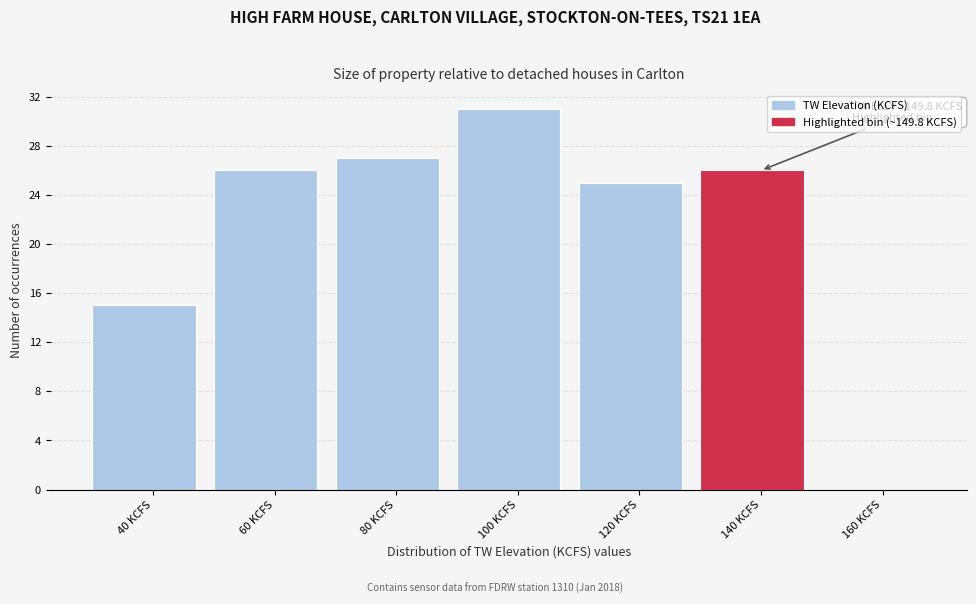

Reading left to right, list all the values displayed in this chart.

40 KCFS=15	60 KCFS=26	80 KCFS=27	100 KCFS=31	120 KCFS=25	140 KCFS=26	160 KCFS=0